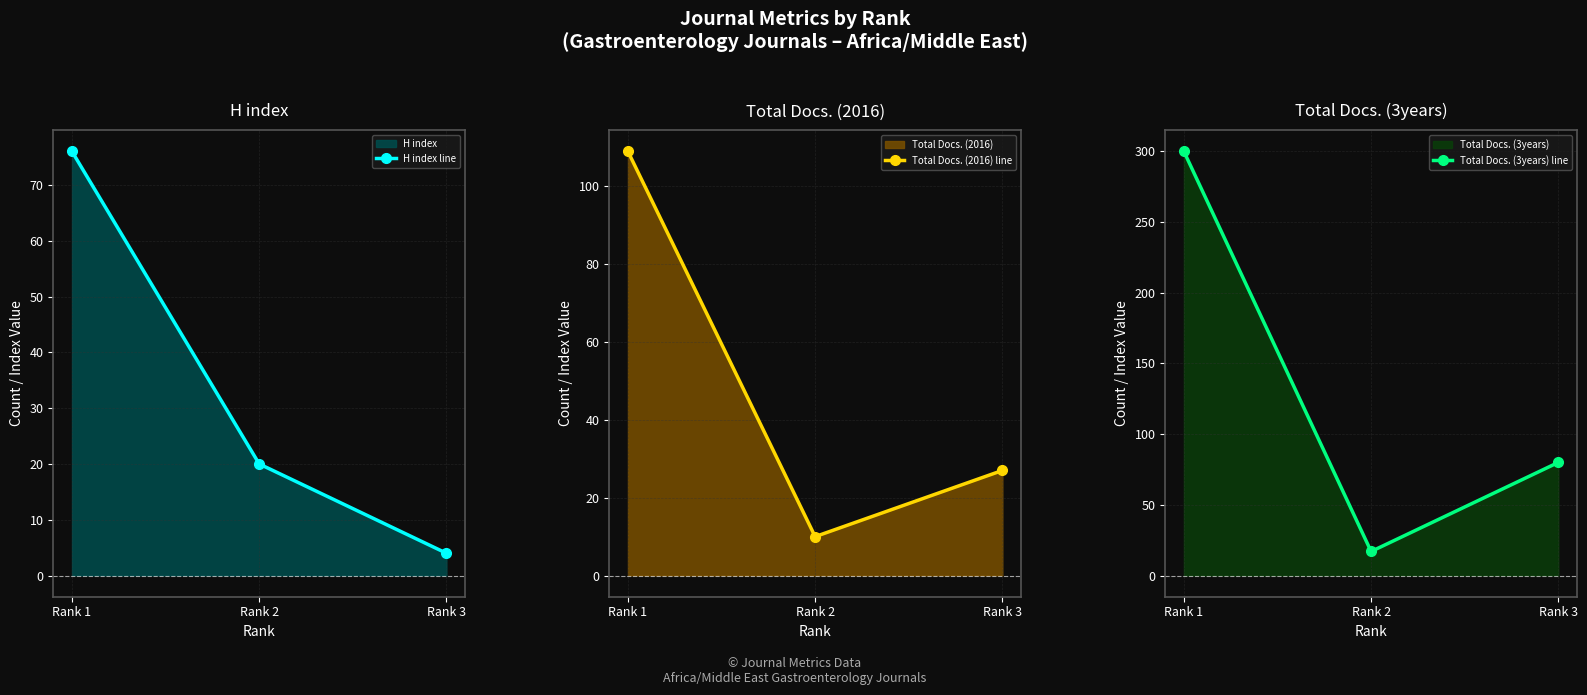

How many values in the Total Docs. (2016) line series exceed 27?

1